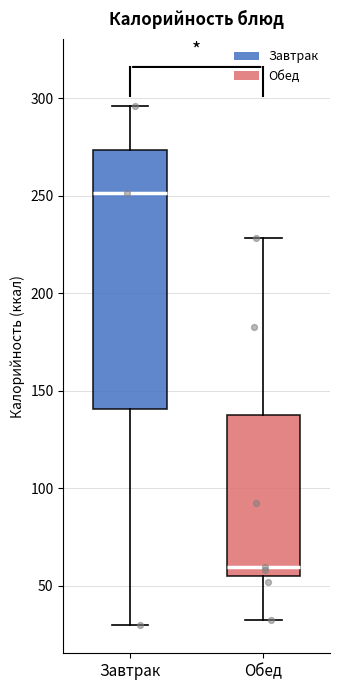

Which box has the highest median line?

Завтрак